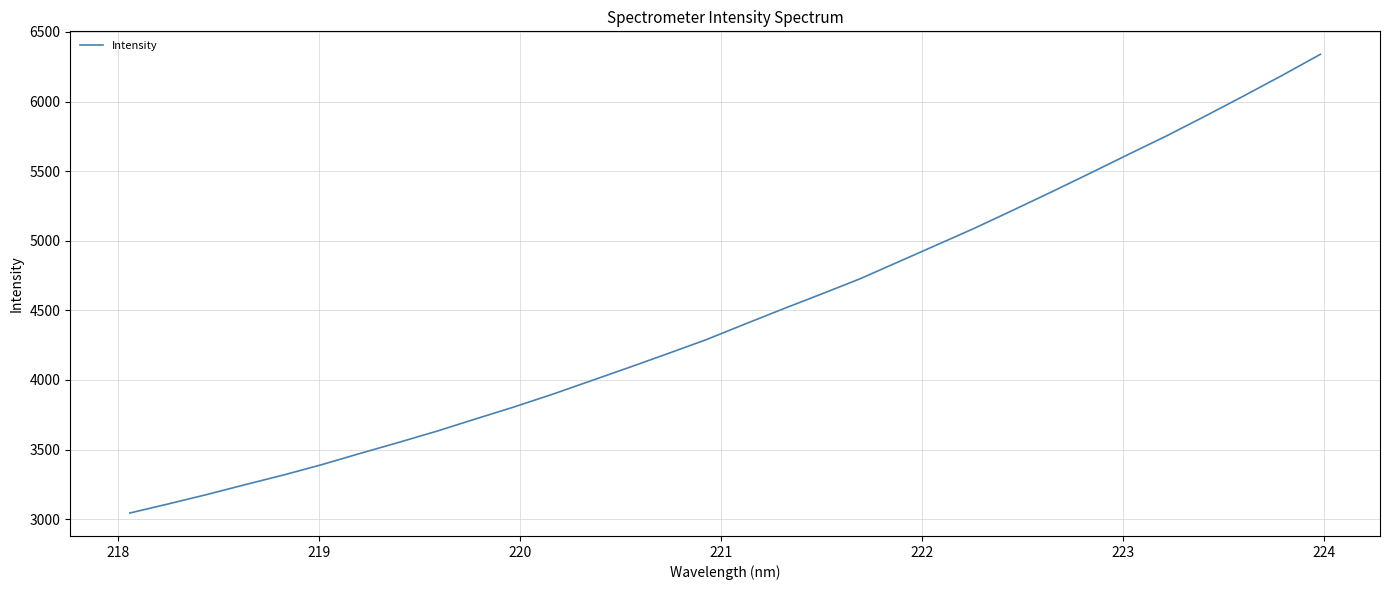

Reading left to right, what are all the values shown in this chart?

3043.8	3109.2	3176.4	3247.8	3317.2	3392.2	3473.0	3551.8	3633.0	3720.4	3806.5	3897.5	3994.1	4090.9	4189.5	4289.8	4400.9	4510.5	4617.6	4726.4	4848.2	4969.9	5092.2	5221.2	5352.1	5485.8	5621.3	5755.1	5896.3	6040.6	6188.0	6340.0